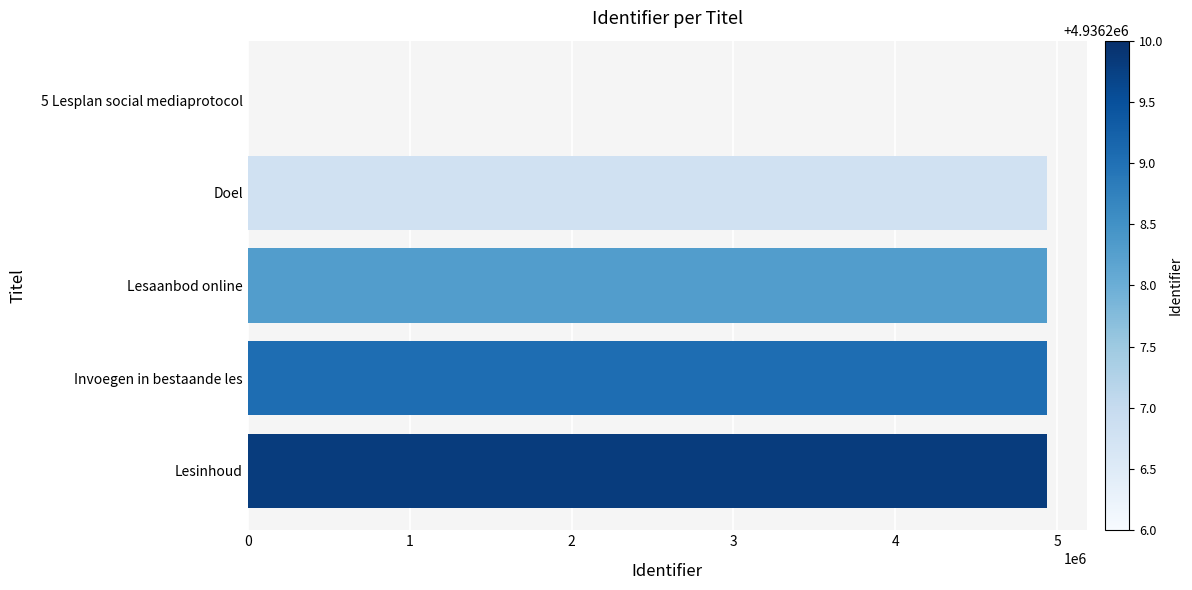

At which label is the value closest to 2468105?

Doel